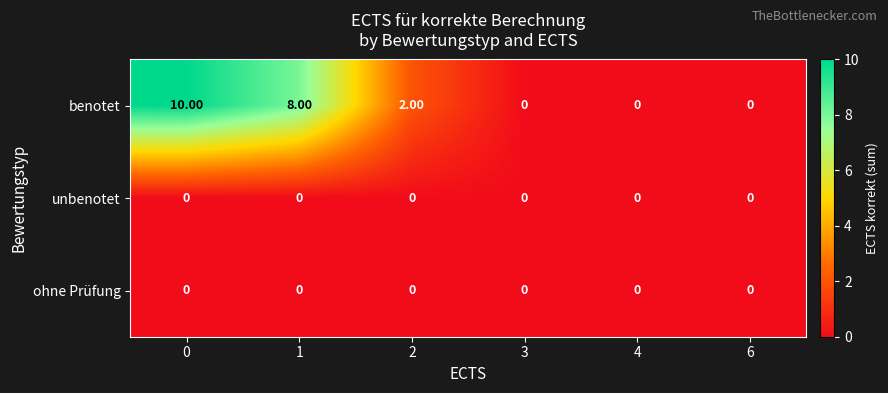

Which series has the widest spread of values?

benotet